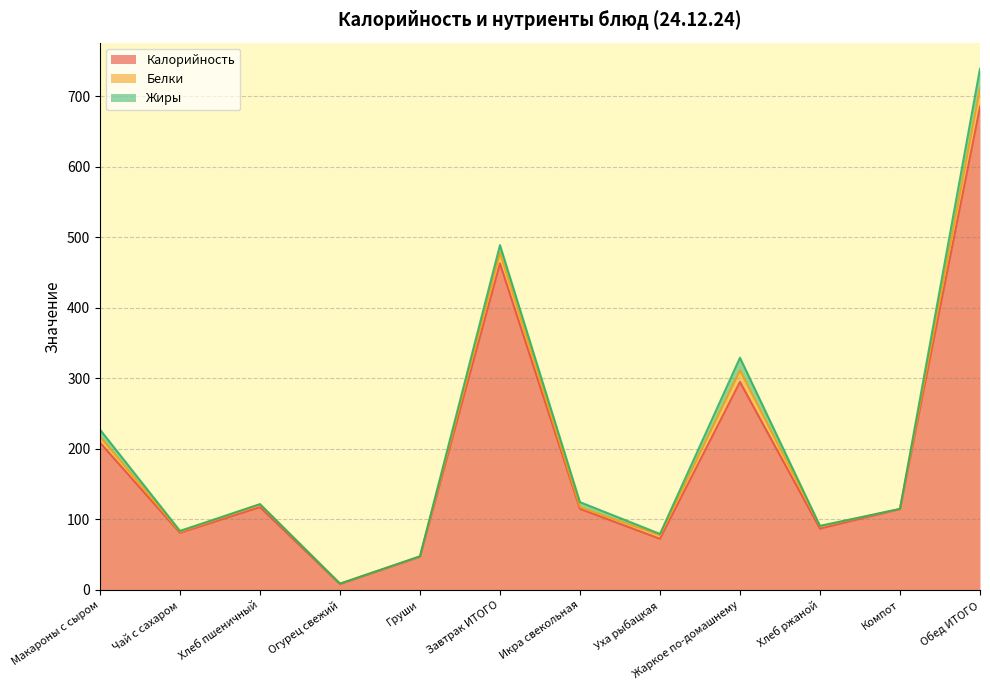

Where is Белки nearest to the value 13?

Завтрак ИТОГО